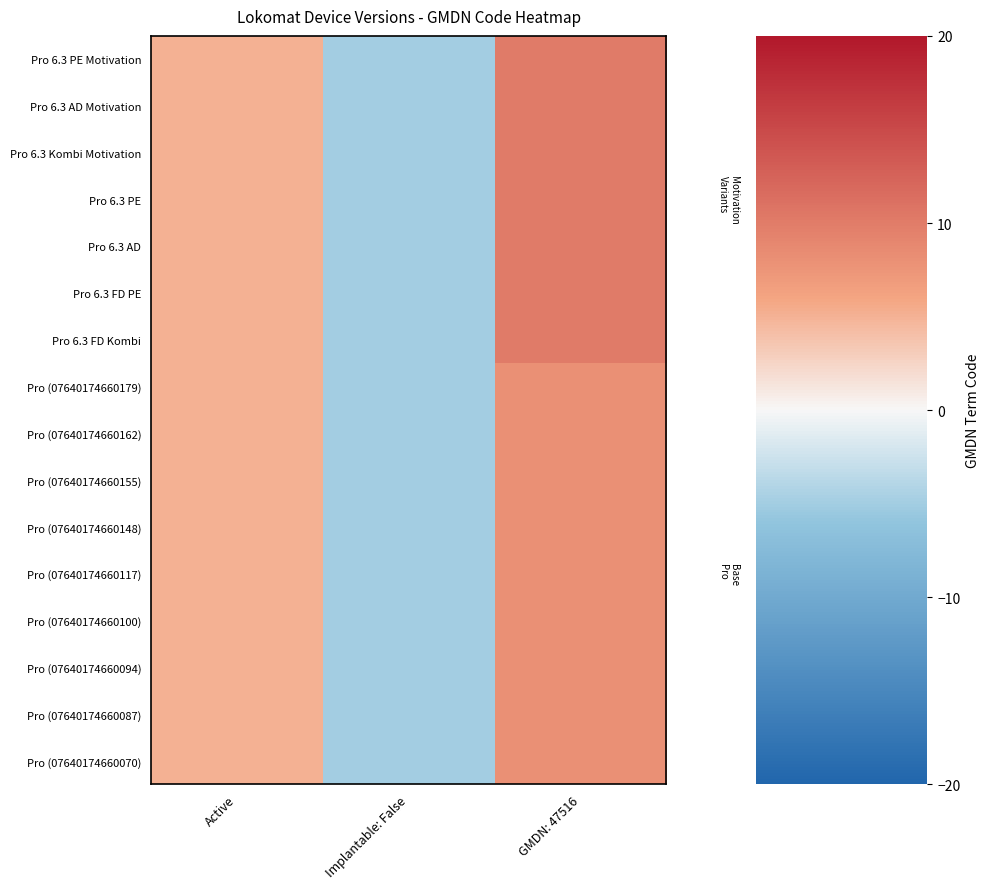

How many categories are shown in the chart?

3